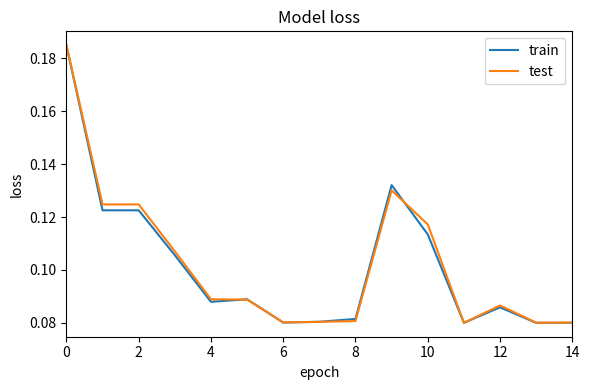

In test, how many points are higher than both neighbors (excluding endpoints)?

2